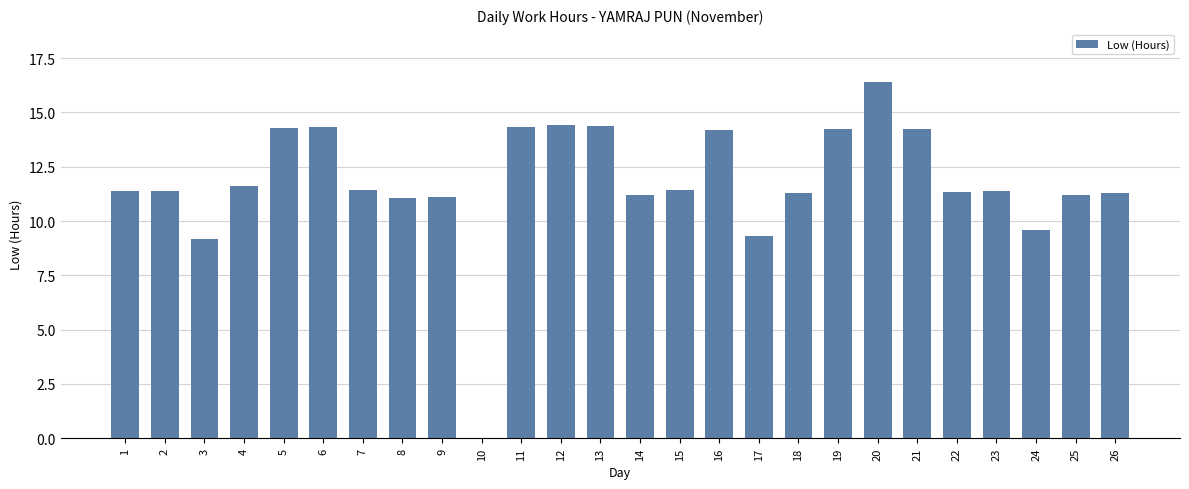

Does the chart contain stacked bars?

No